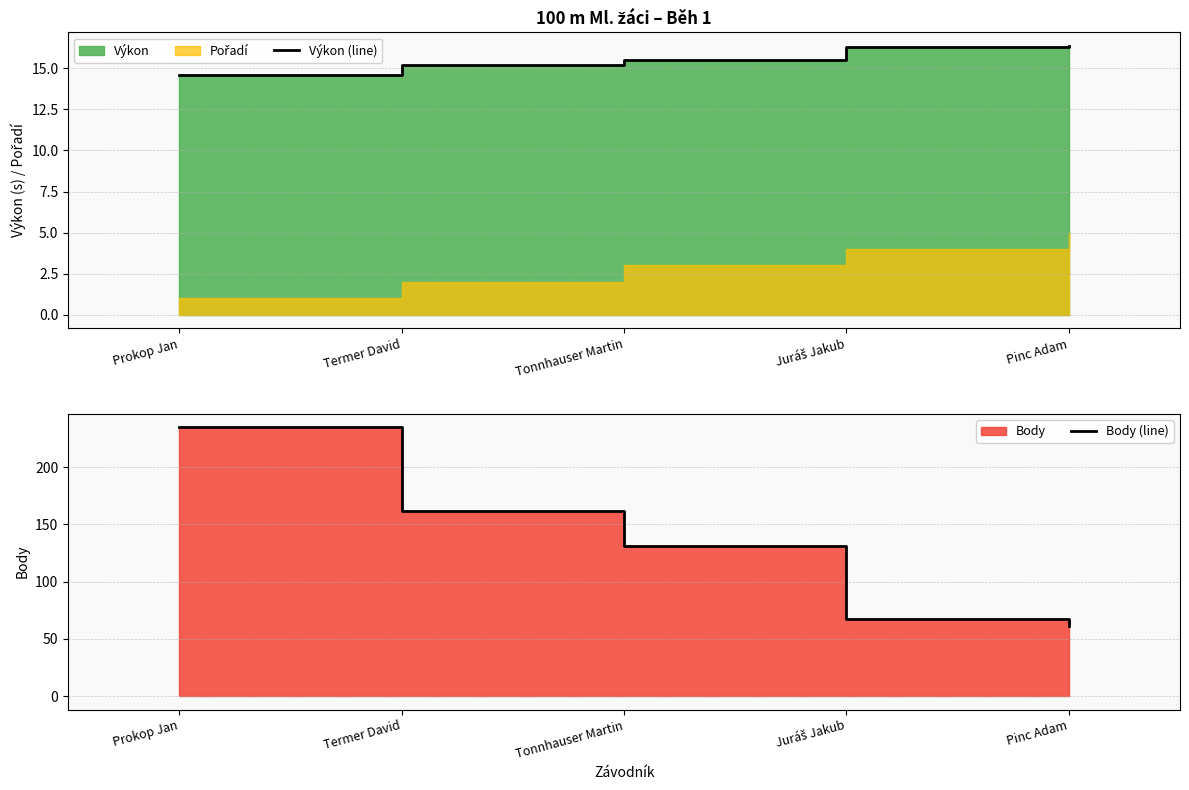

Reading left to right, what are all the values shown in this chart?

Výkon (line): 14.6	15.2	15.5	16.3	16.4
Body (line): 235.0	162.0	131.0	67.0	61.0